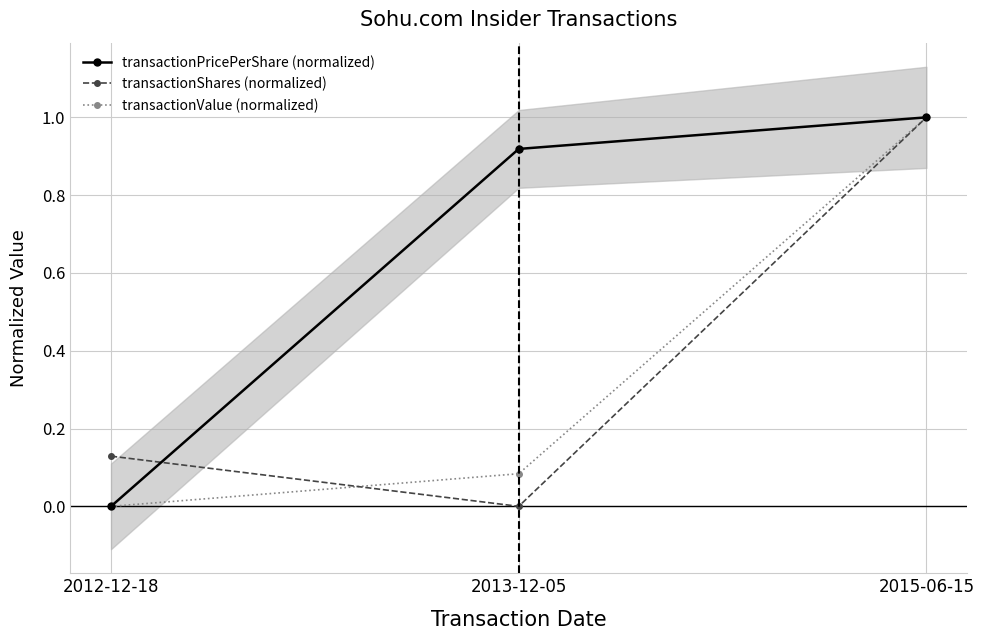

At how many categories does at least one series exceed 0?

3